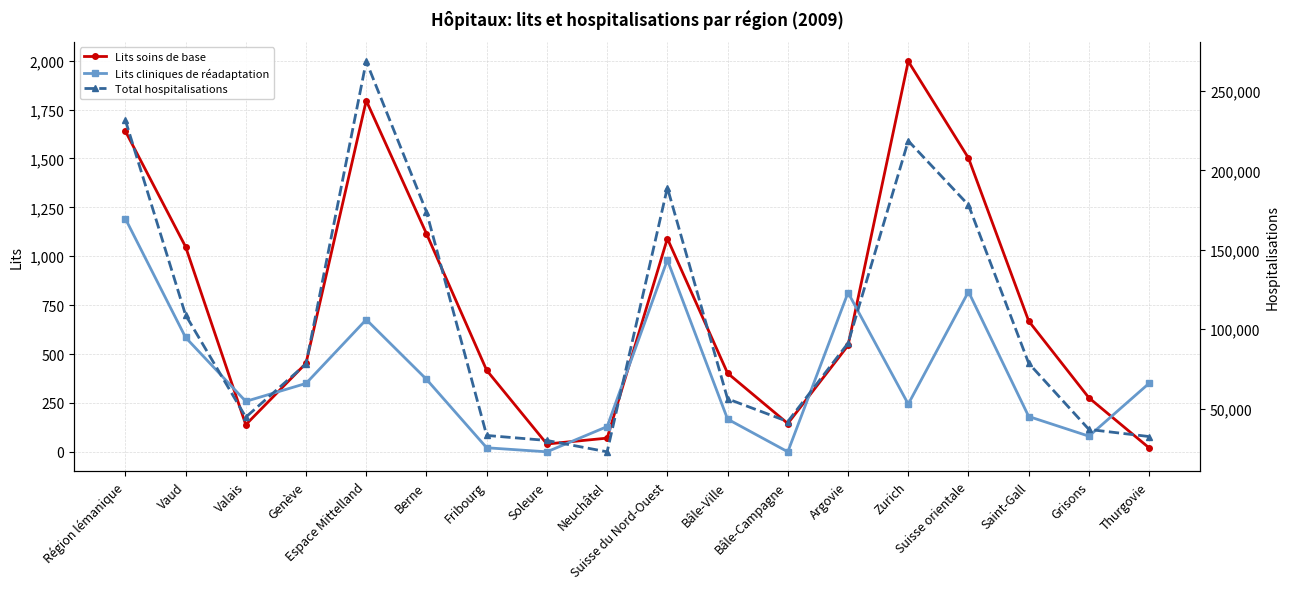

Reading left to right, transcribe all the data shown in this chart.

Lits soins de base: Région lémanique=1640.3	Vaud=1048.9	Valais=138.6	Genève=452.9	Espace Mittelland=1796.2	Berne=1115.7	Fribourg=416.8	Soleure=40.0	Neuchâtel=70.0	Suisse du Nord-Ouest=1090.6	Bâle-Ville=402.2	Bâle-Campagne=144.7	Argovie=543.8	Zurich=1997.0	Suisse orientale=1502.2	Saint-Gall=668.7	Grisons=276.1	Thurgovie=20.0
Lits cliniques de réadaptation: Région lémanique=1192.7	Vaud=585.0	Valais=258.0	Genève=349.7	Espace Mittelland=676.3	Berne=370.9	Fribourg=20.7	Soleure=0.0	Neuchâtel=129.0	Suisse du Nord-Ouest=981.3	Bâle-Ville=167.2	Bâle-Campagne=0.0	Argovie=814.1	Zurich=244.0	Suisse orientale=818.9	Saint-Gall=180.6	Grisons=80.0	Thurgovie=350.6
Total hospitalisations: Région lémanique=231584.0	Vaud=108923.0	Valais=44577.0	Genève=78084.0	Espace Mittelland=268643.0	Berne=173891.0	Fribourg=33073.0	Soleure=29910.0	Neuchâtel=22762.0	Suisse du Nord-Ouest=189081.0	Bâle-Ville=56123.0	Bâle-Campagne=41814.0	Argovie=91144.0	Zurich=218553.0	Suisse orientale=178135.0	Saint-Gall=78505.0	Grisons=36851.0	Thurgovie=32374.0